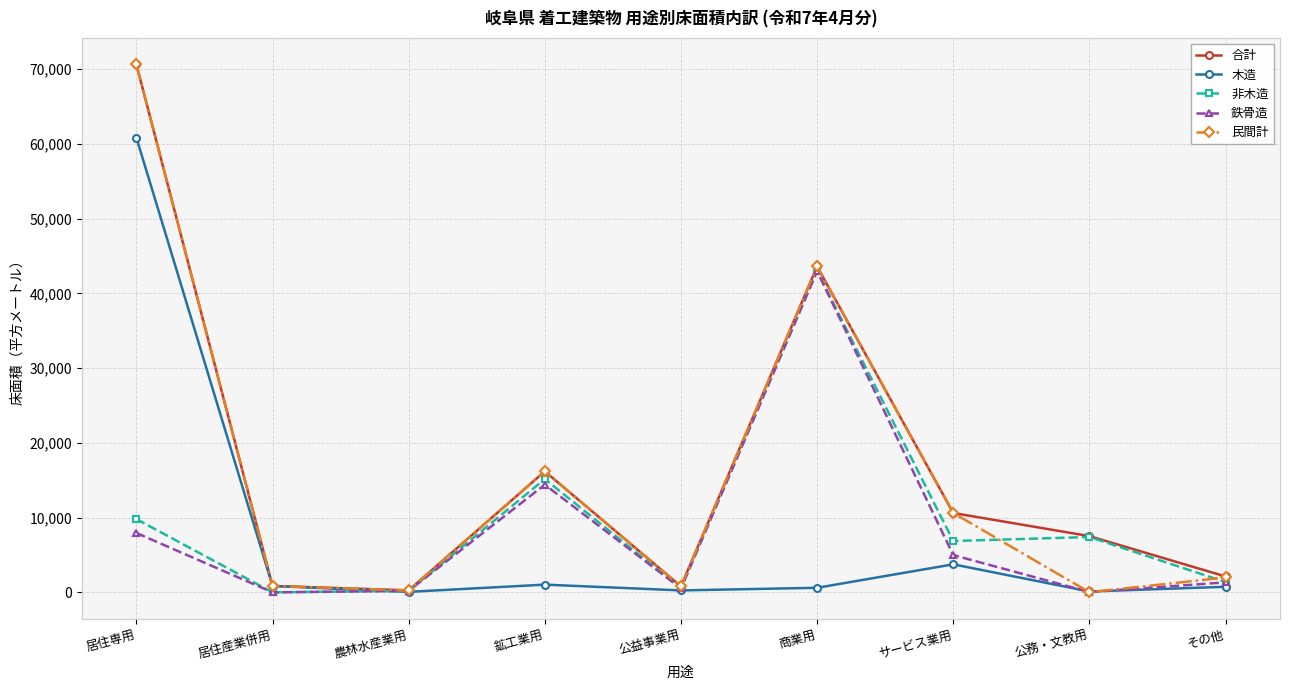

What is the total value across all series at その他?

7578